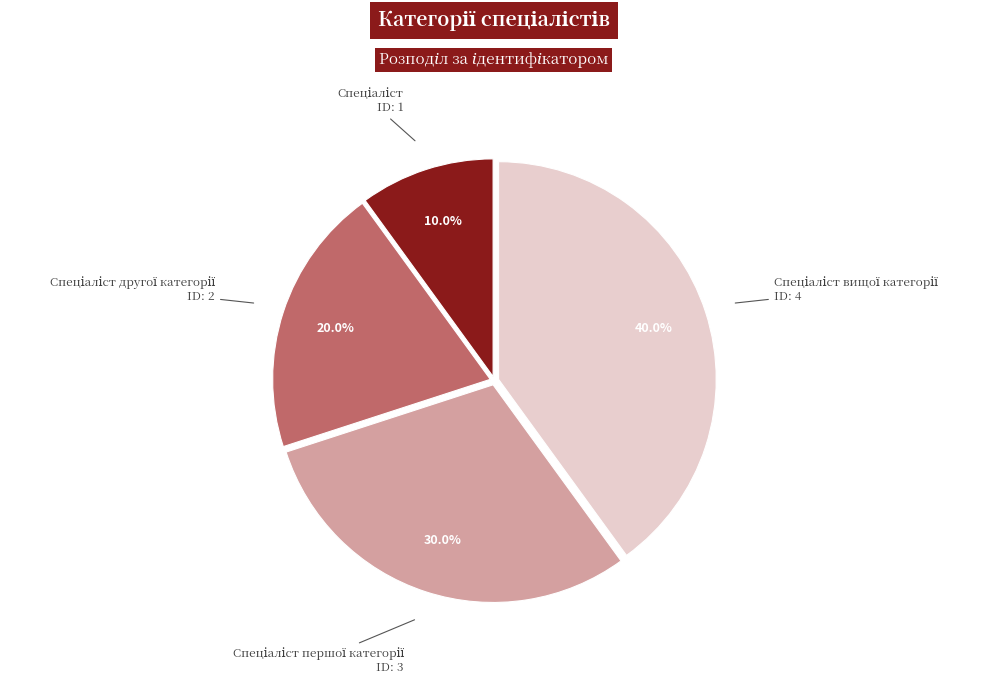

Count the number of slices in the pie.

4